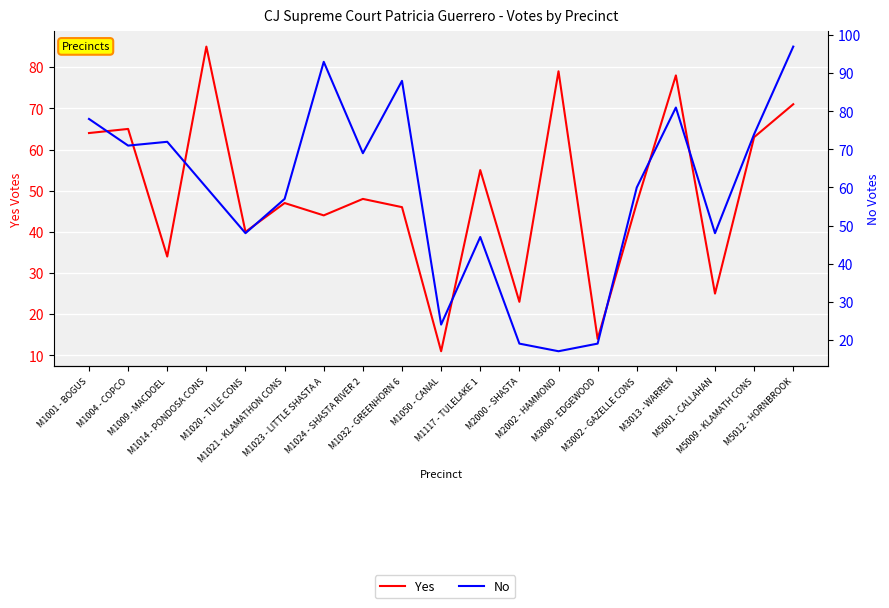

Is it true that Yes equals 34 at M1009 - MACDOEL?

True